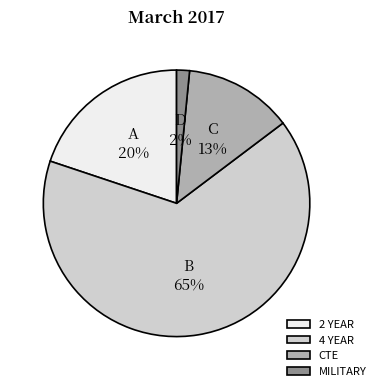

What is the largest slice in the pie chart?

4 YEAR